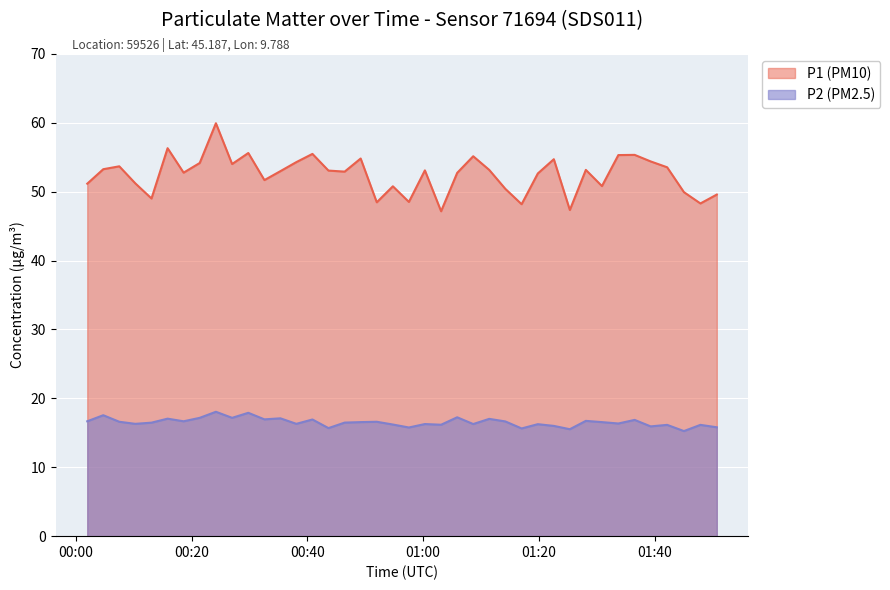

At which label does P2 (PM2.5) first exceed 16?

2023-01-04T00:01:57